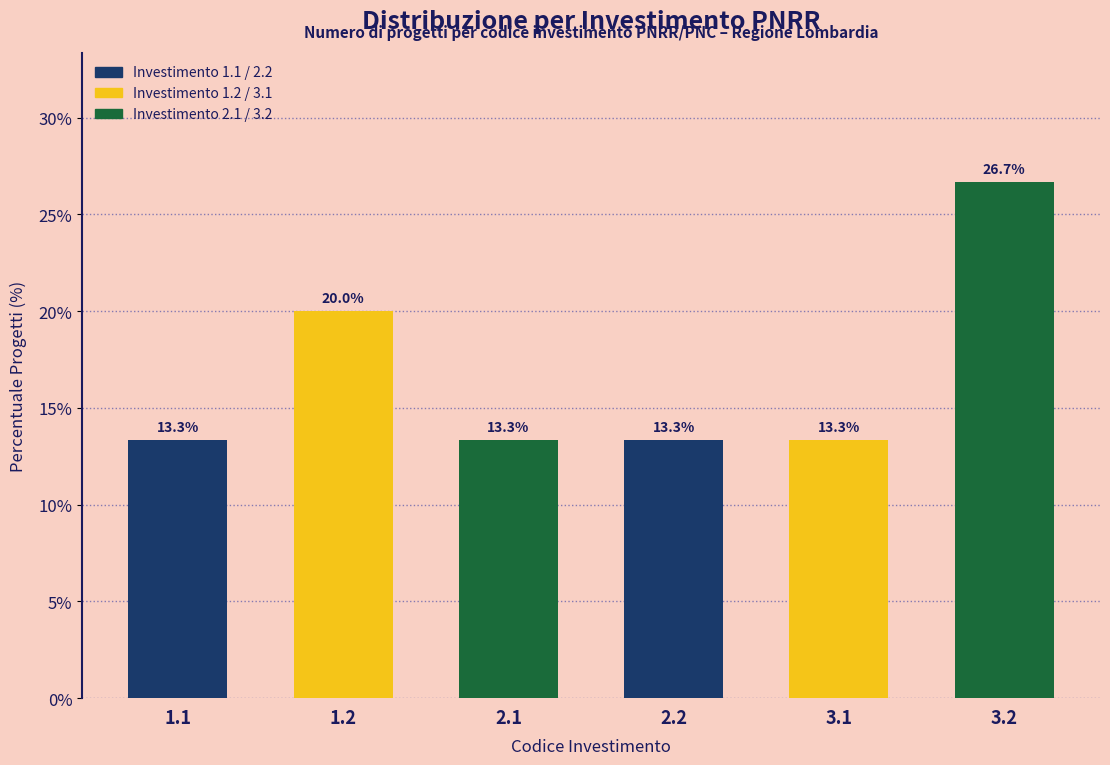

Reading right to left, list all the values displayed in this chart.

3.2=26.7	3.1=13.3	2.2=13.3	2.1=13.3	1.2=20.0	1.1=13.3